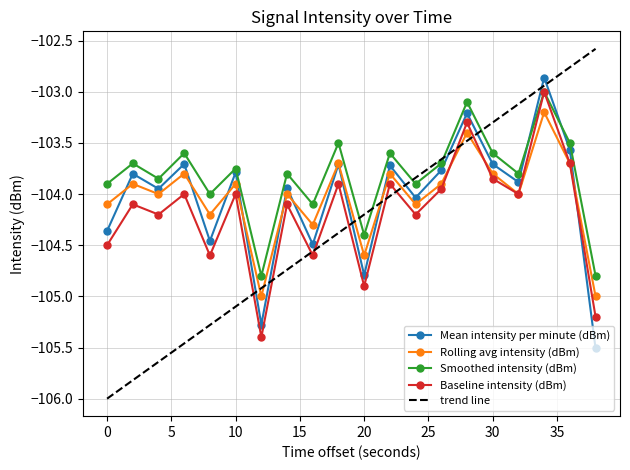

What is the smallest value displayed?

-106.0